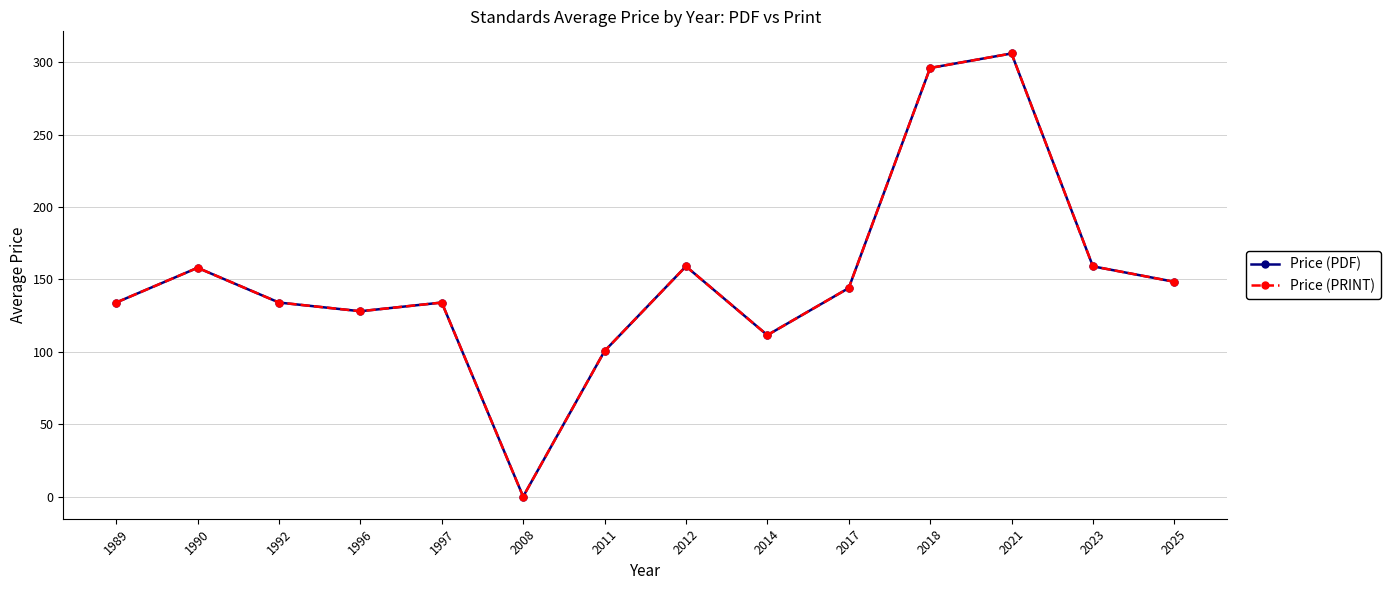

At which label does Price (PRINT) reach its peak?

2021